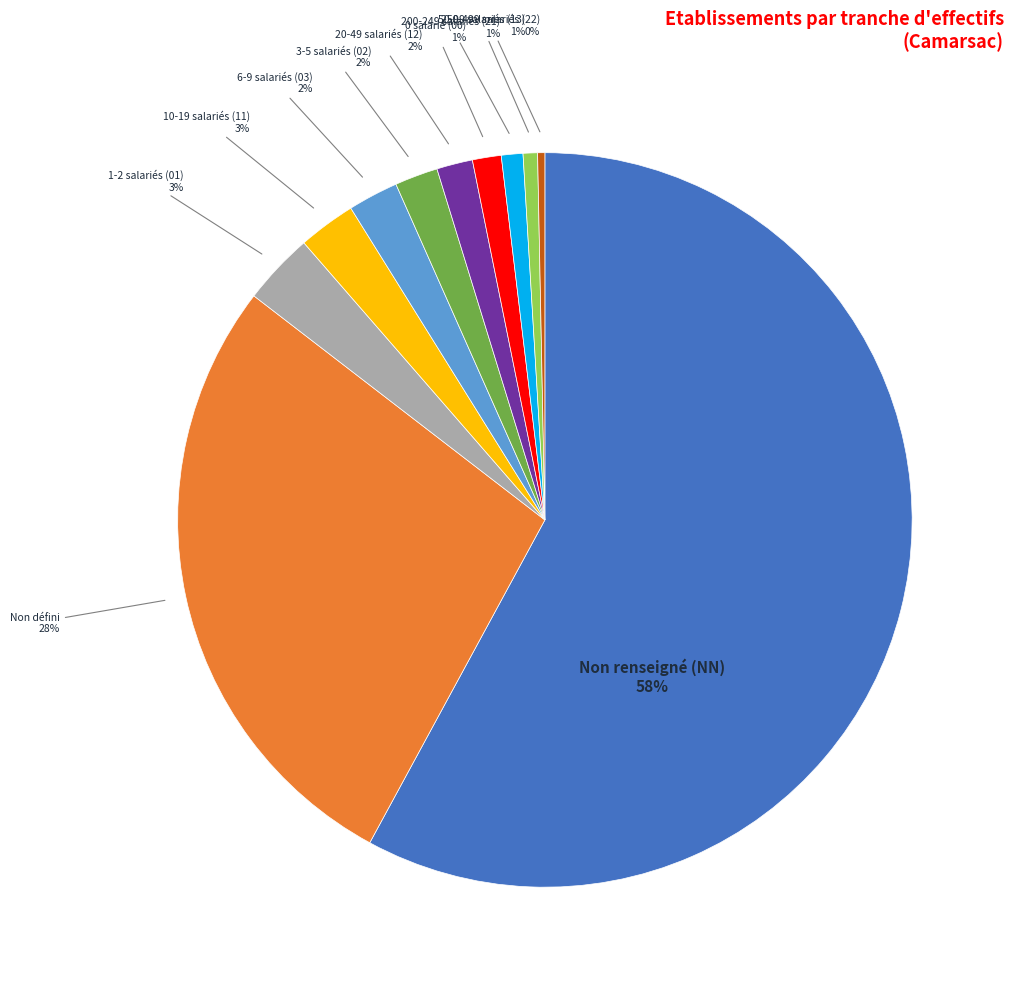

To the nearest percent, what percentage of the pie is 20-49 salariés (12)?

2%